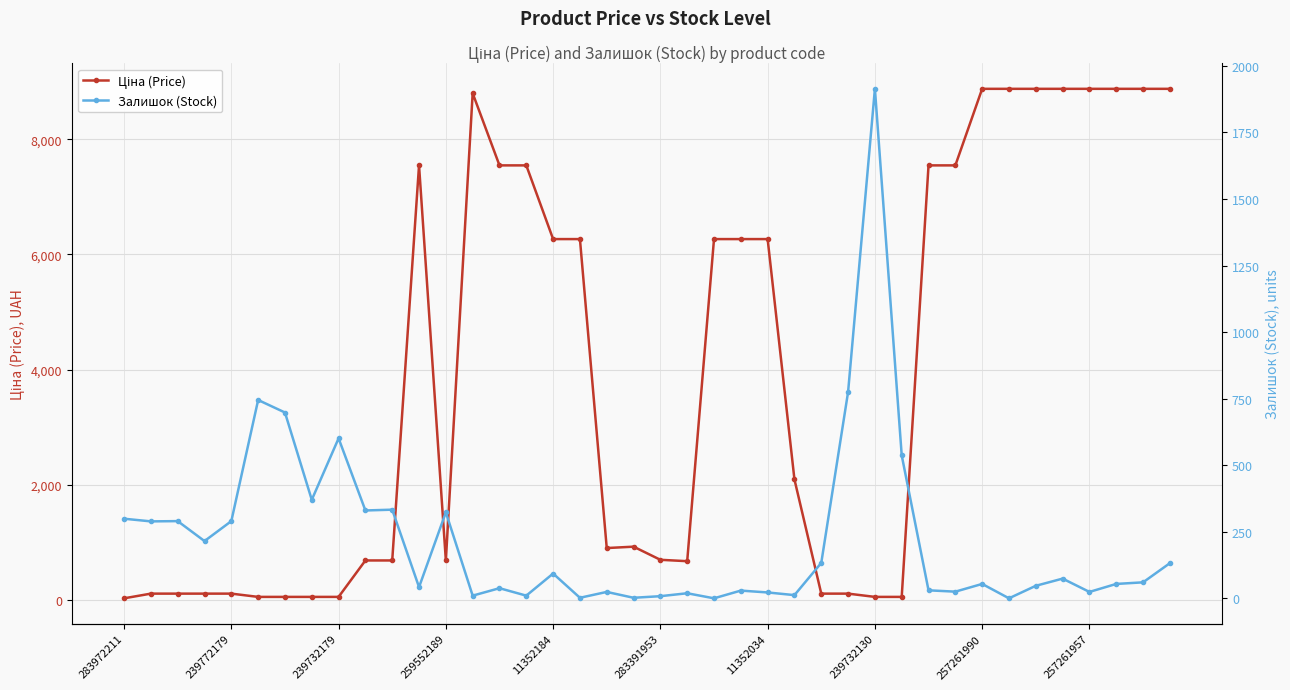

What is the total value across all series at 23?

6295.7